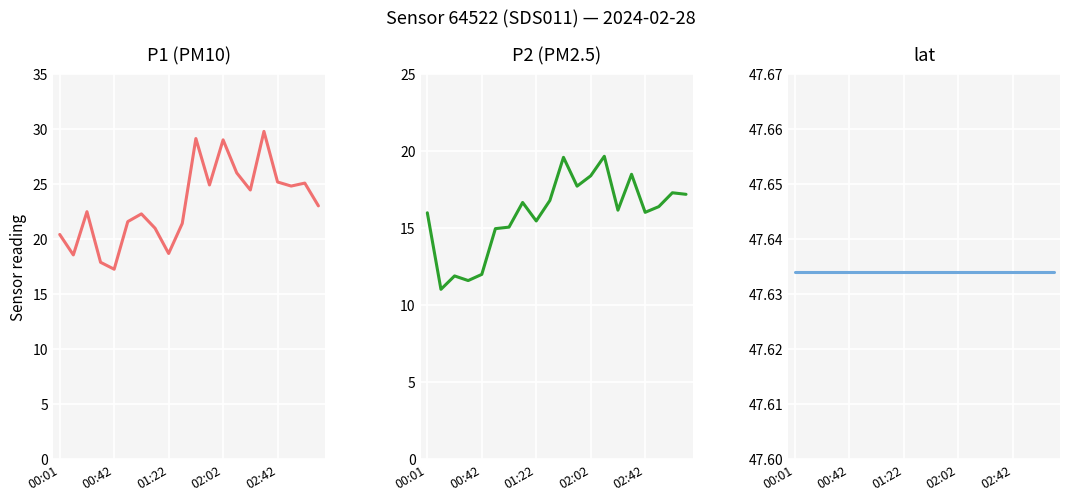

What position from the left is 02:02?

4